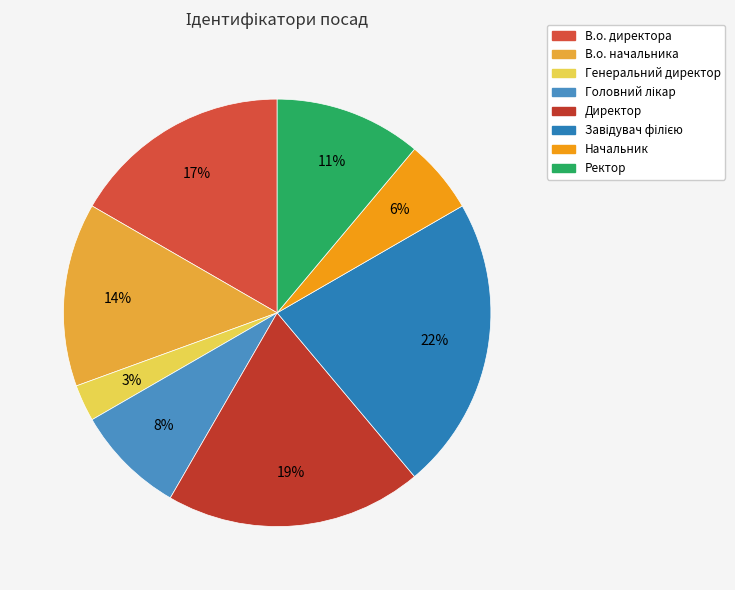

Is it true that Начальник is 6% of the pie?

True